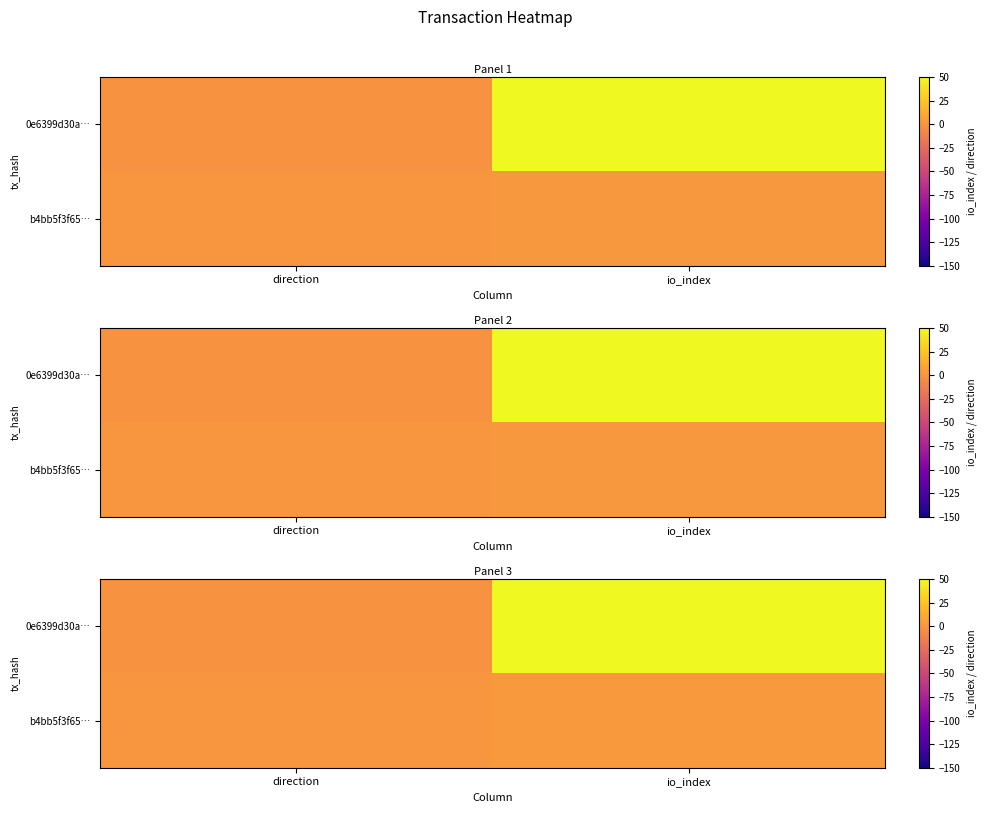

How many values in the b4bb5f3f65… series are below 2?

1